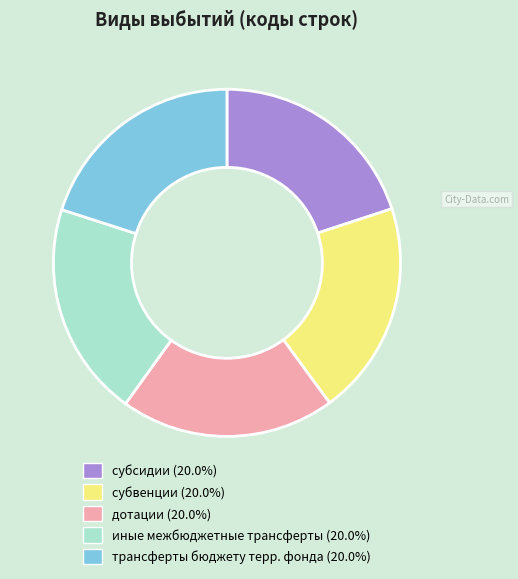

Does any single category account for the majority?

No